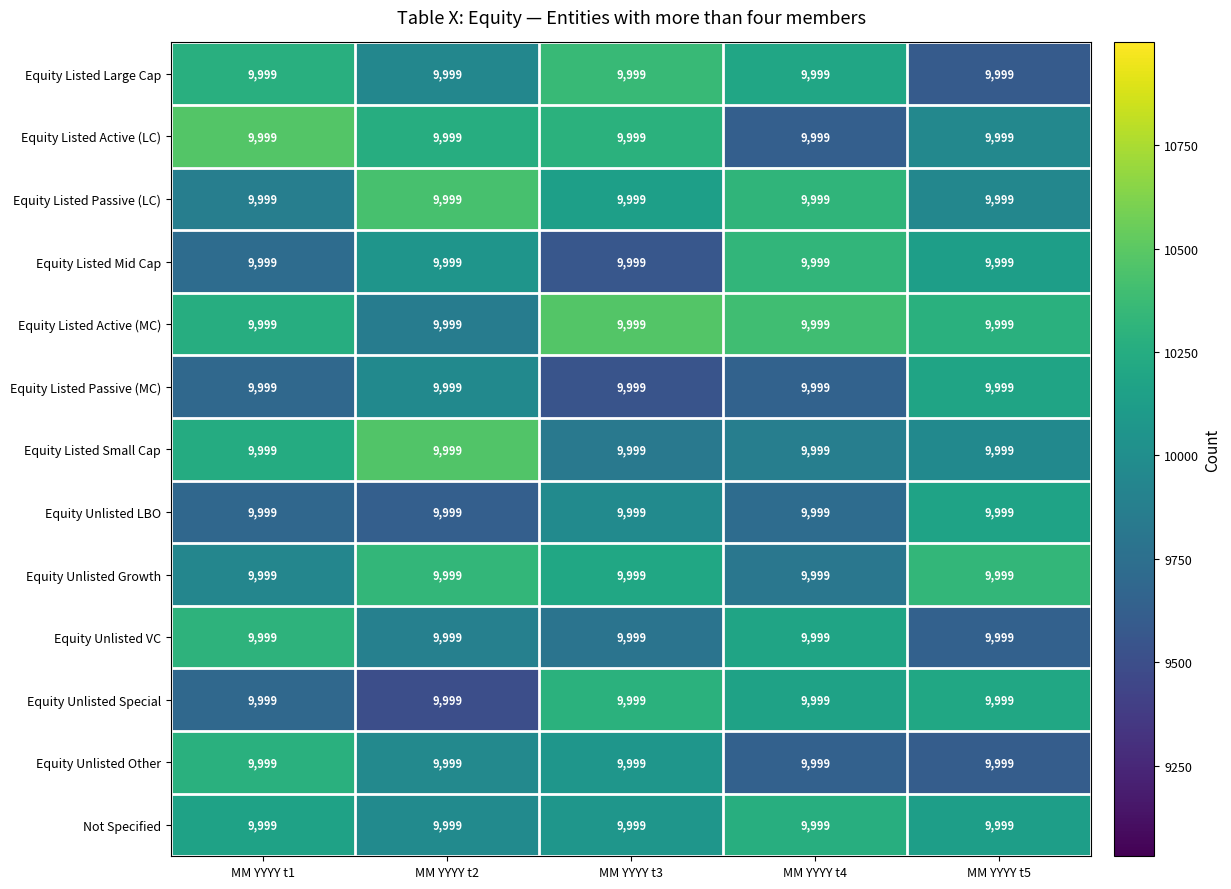

What is the sum of all Equity Listed Active (LC) values?

50596.3